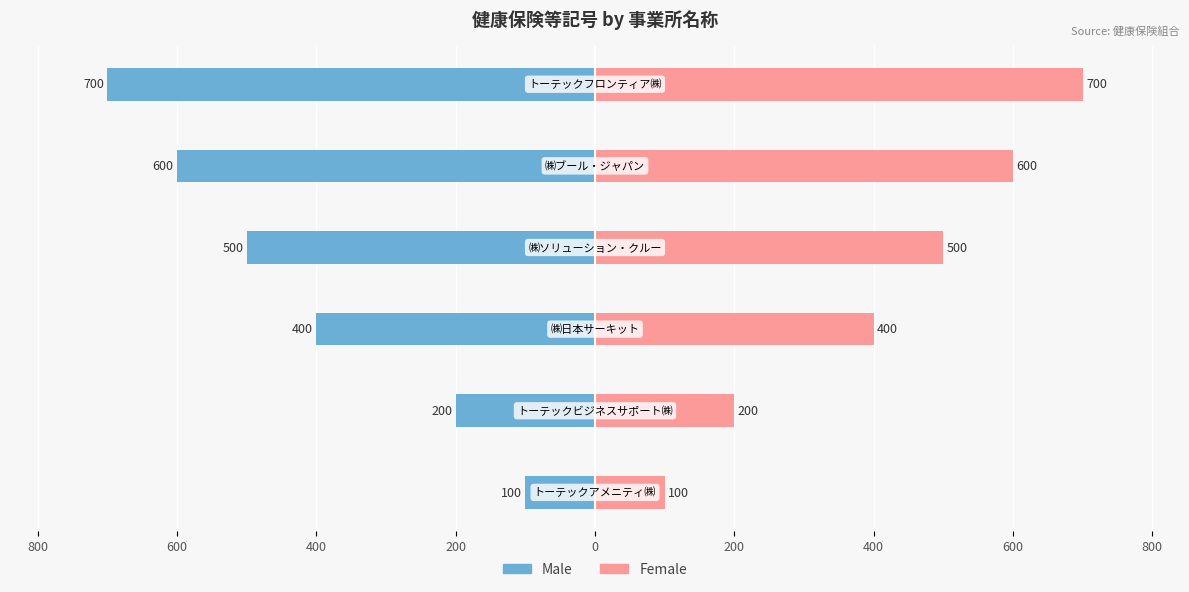

Reading right to left, extract all data points from this chart.

Male: -700	-600	-500	-400	-200	-100
Female: 700	600	500	400	200	100